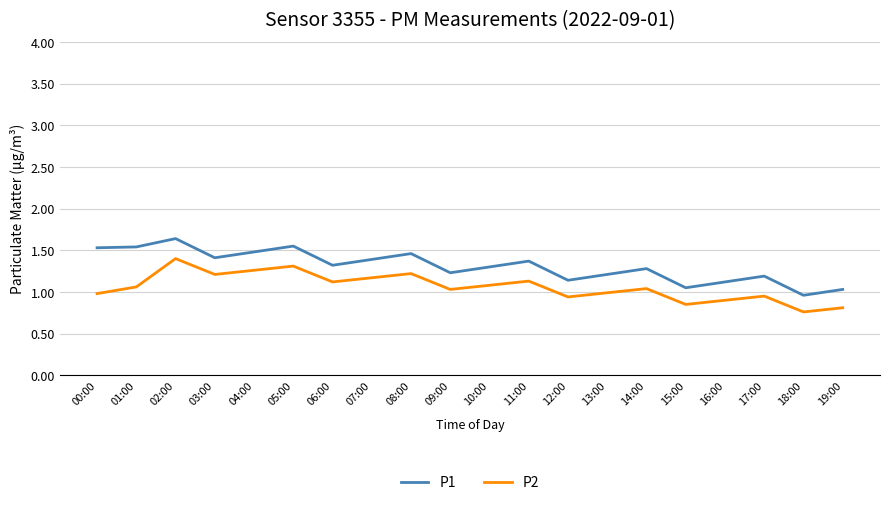

What are all the series names shown in the legend?

P1, P2